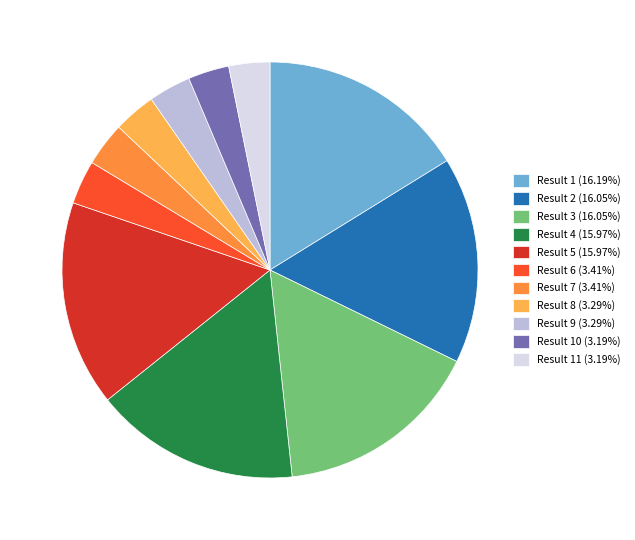

Is there any slice that represents more than half of the pie?

No